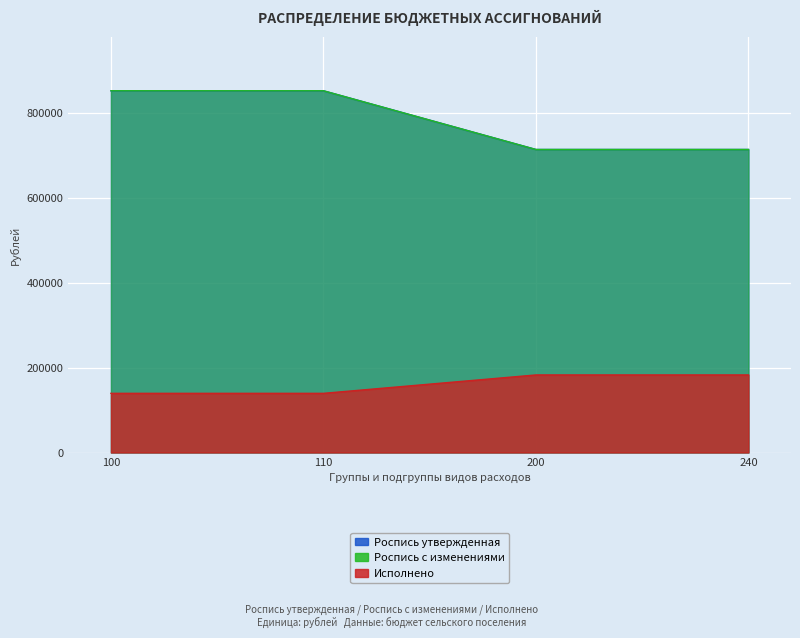

The value of Исполнено at 100 is 139286.4. True or false?

True